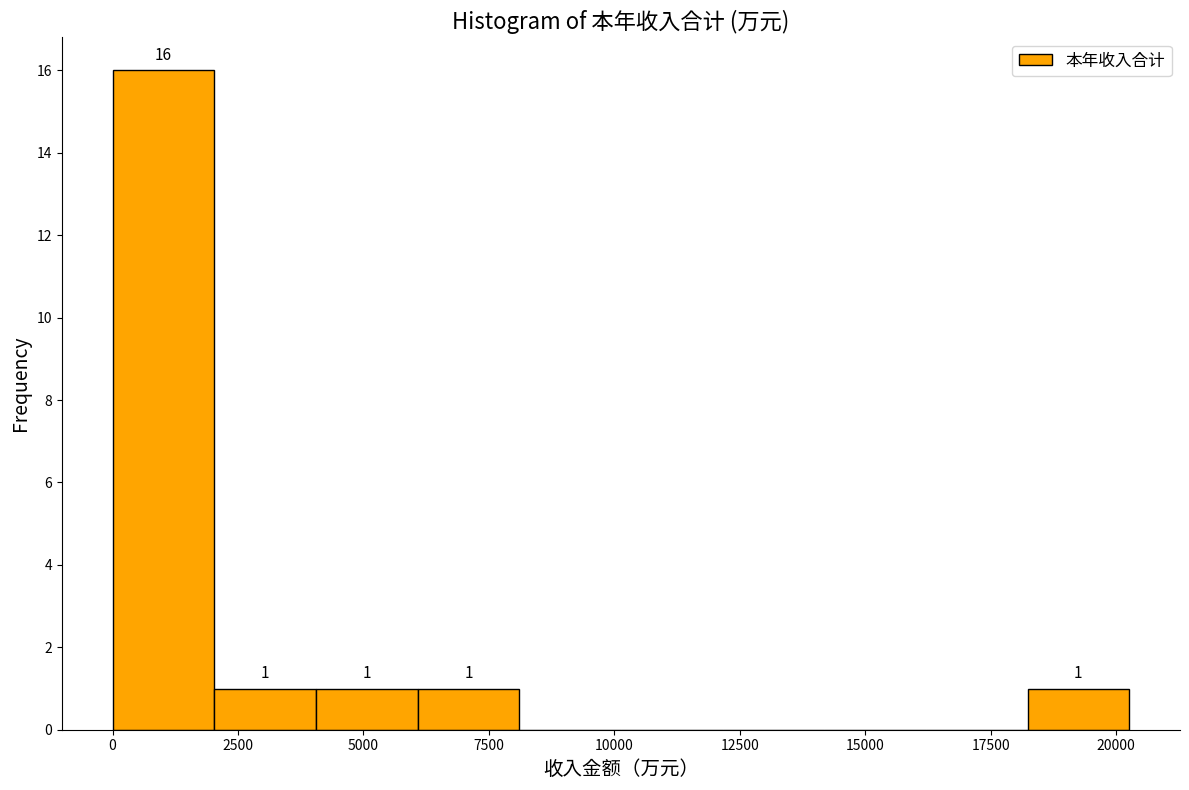

Which range on the x-axis has the tallest bar?

0 to 2000